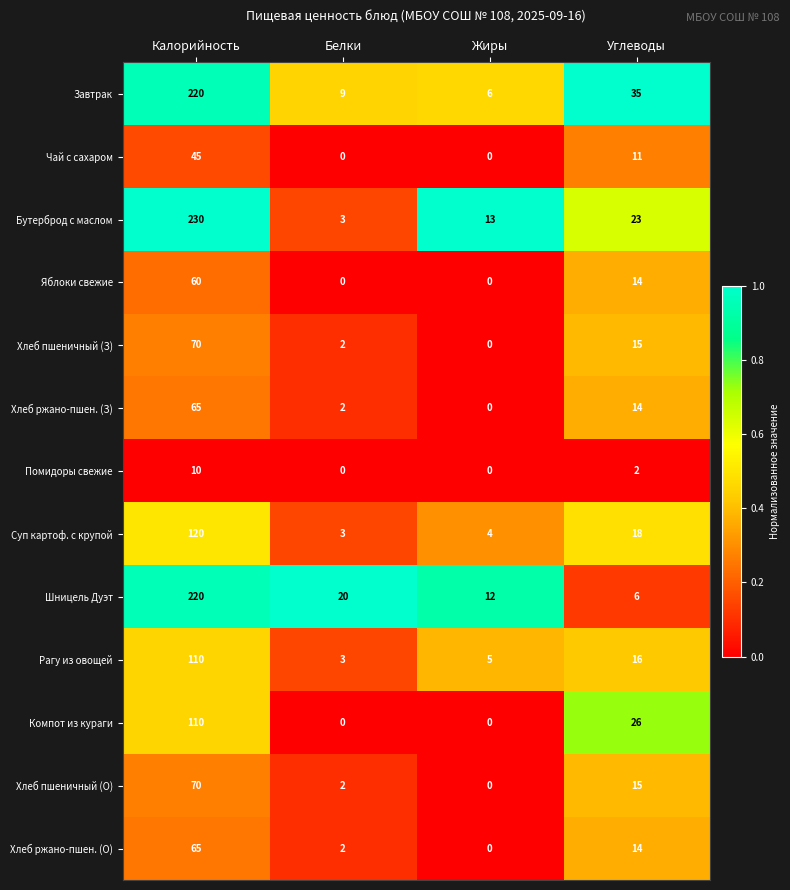

Which series has the largest total across all categories?

Завтрак